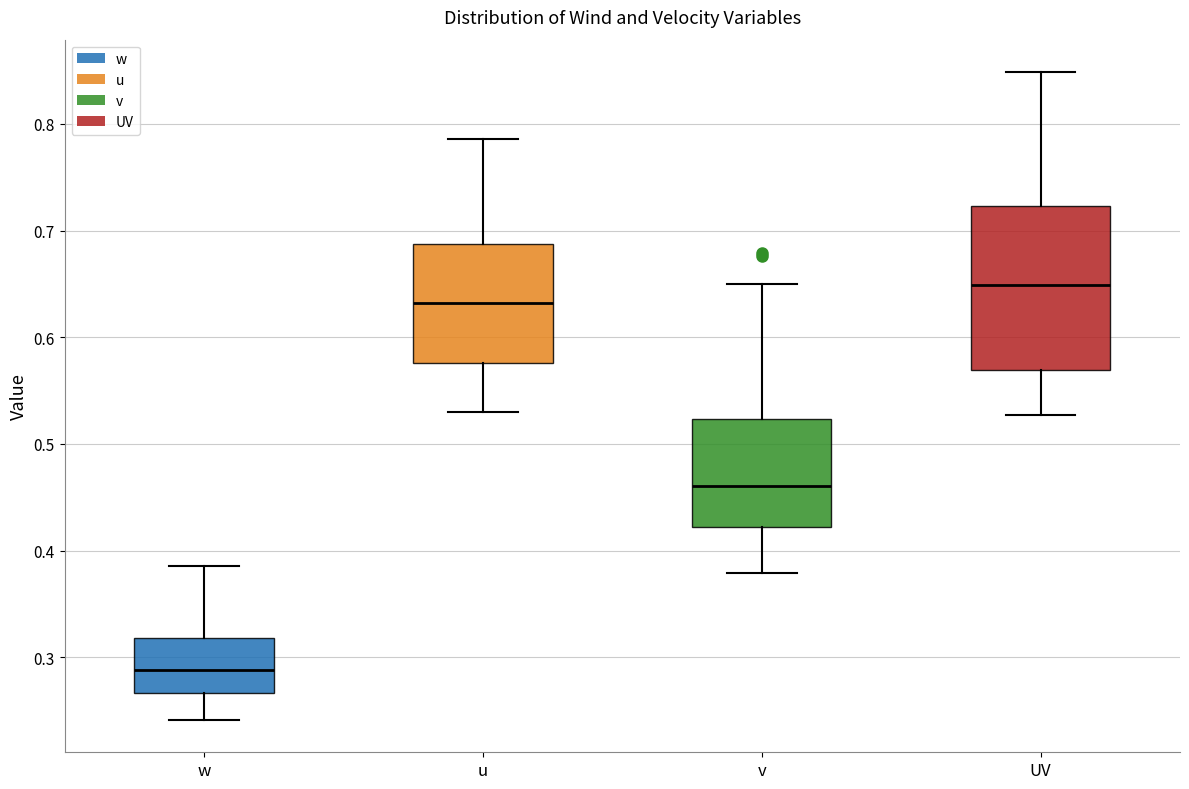

Reading left to right, transcribe this box plot: for each box, give where its median line is, the range the box spans, and where its two whiskers end, as read against the y-axis. The values are not printed on the chart, so give them approximately, as read against the axis.

w: median 0.29, box 0.27 to 0.32, whiskers 0.24 to 0.39
u: median 0.63, box 0.58 to 0.69, whiskers 0.53 to 0.79
v: median 0.46, box 0.42 to 0.52, whiskers 0.38 to 0.65
UV: median 0.65, box 0.57 to 0.72, whiskers 0.53 to 0.85